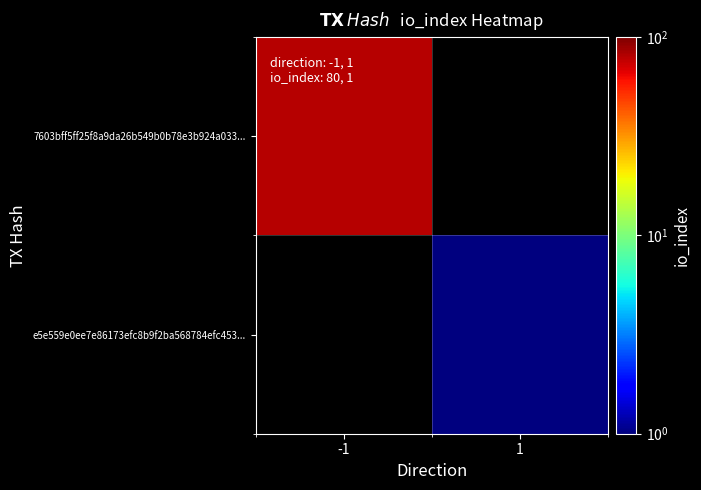

Rank the series by their maximum value, from lowest to highest.

e5e559e0ee7e86173efc8b9f2ba568784efc453..., 7603bff5ff25f8a9da26b549b0b78e3b924a033...